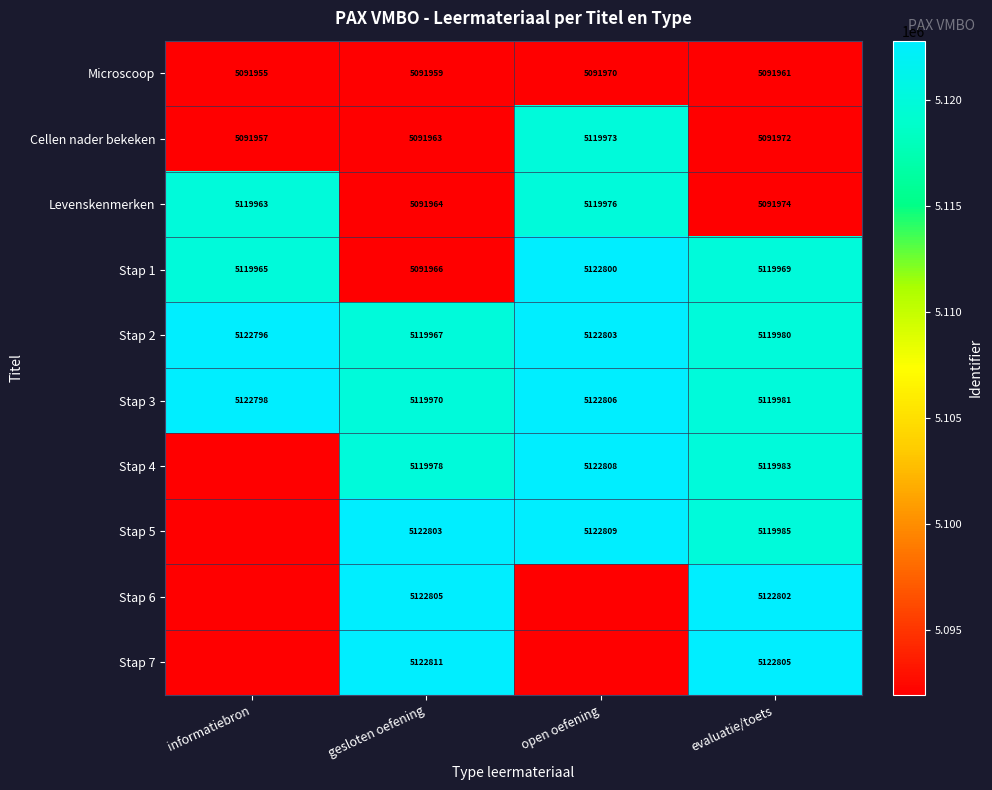

What is the difference between the highest and lowest values at evaluatie/toets?

30844